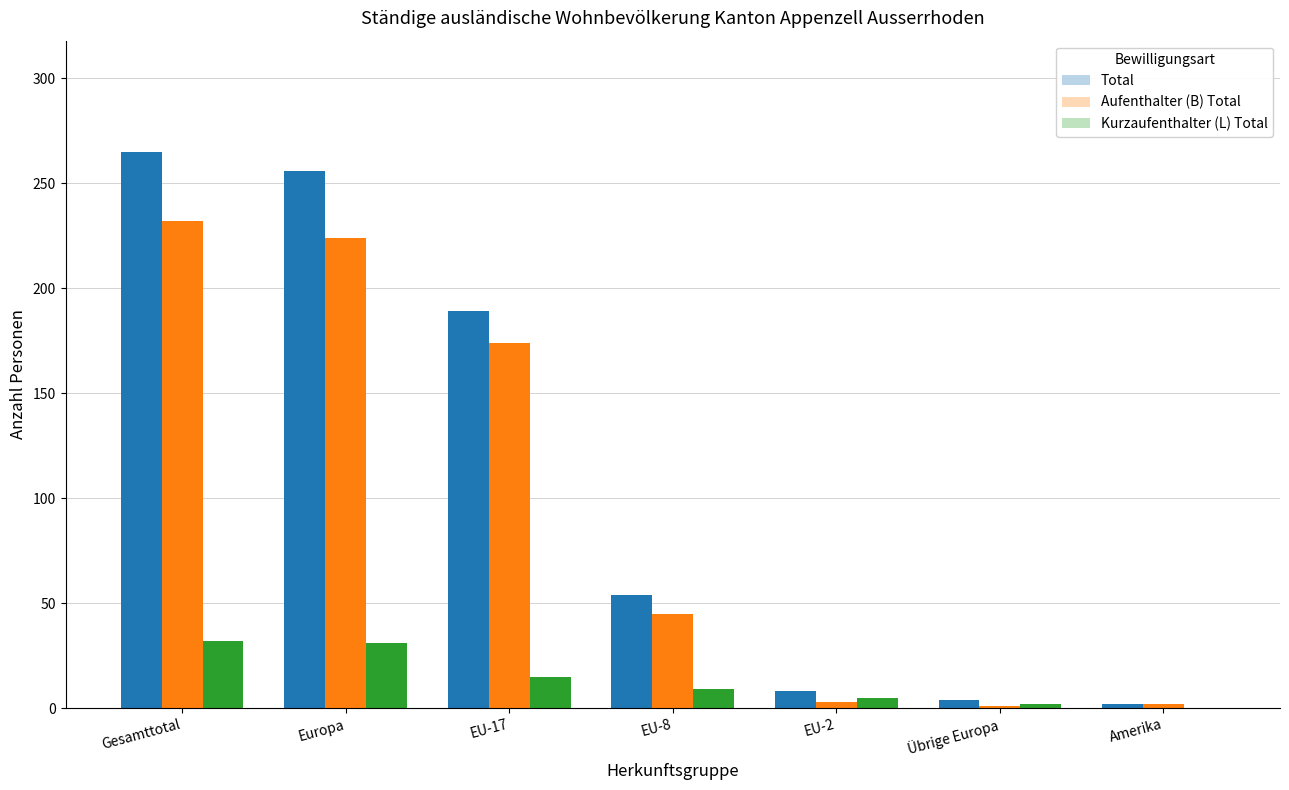

True or false: Total has a value of 265 at Gesamttotal.

True